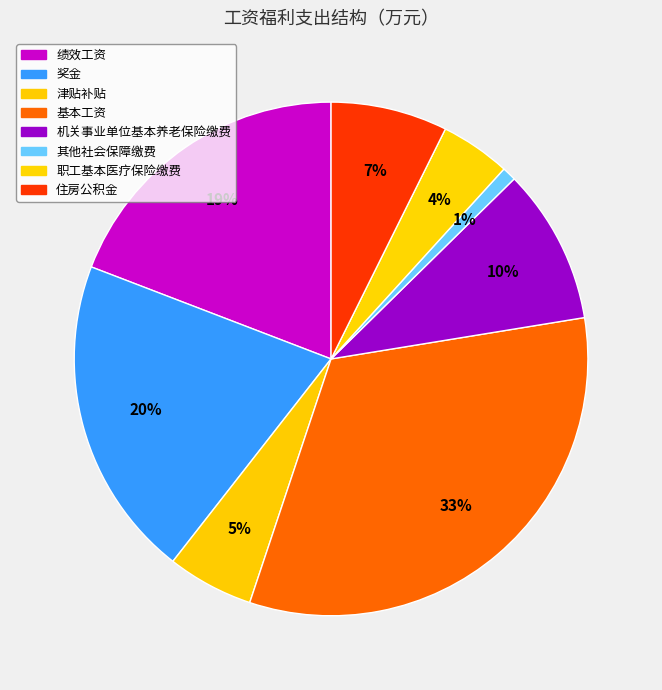

What percentage is NOT represented by 其他社会保障缴费?

99.1%